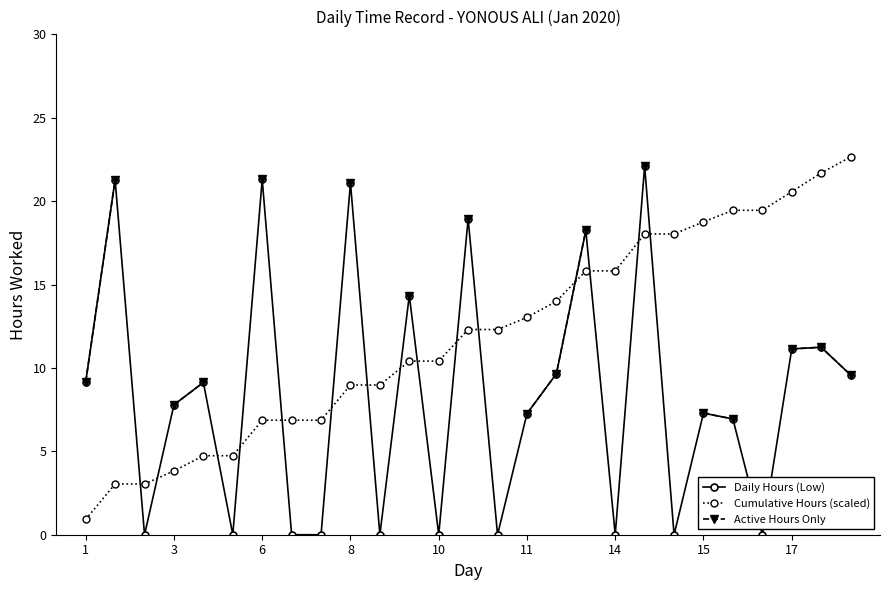

At which category is the sum across all series the highest?

19